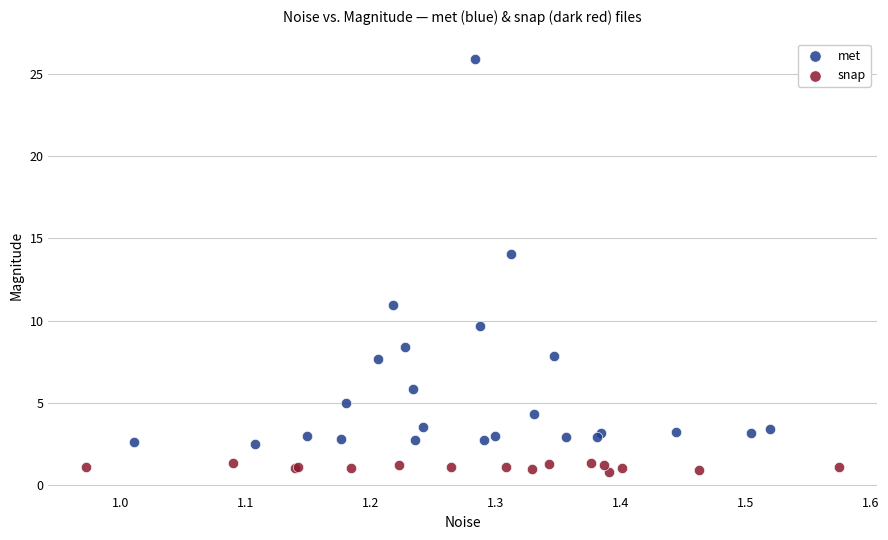

Which series contains the lowest Y value?

snap